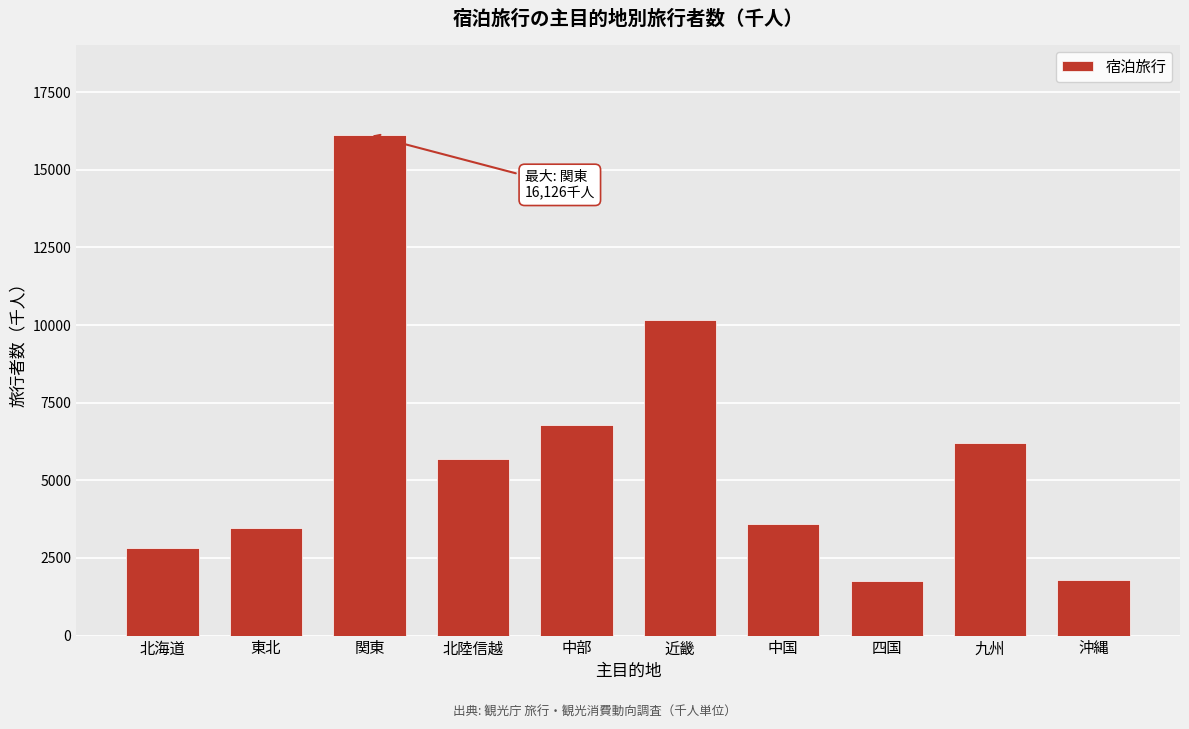

Which category has the highest value across all series?

関東